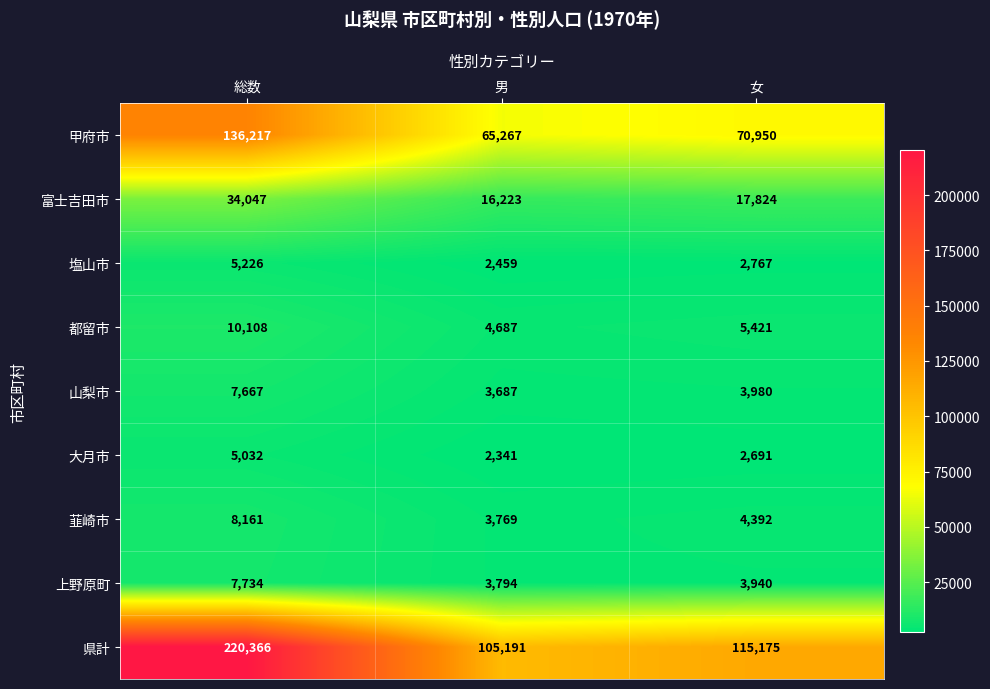

List the series in order of their peak value, highest first.

県計, 甲府市, 富士吉田市, 都留市, 韮崎市, 上野原町, 山梨市, 塩山市, 大月市